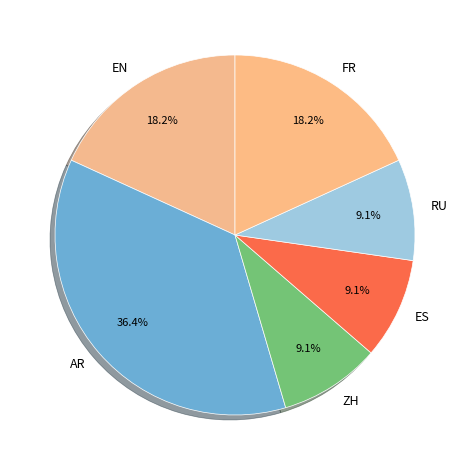

Count the number of slices in the pie.

6